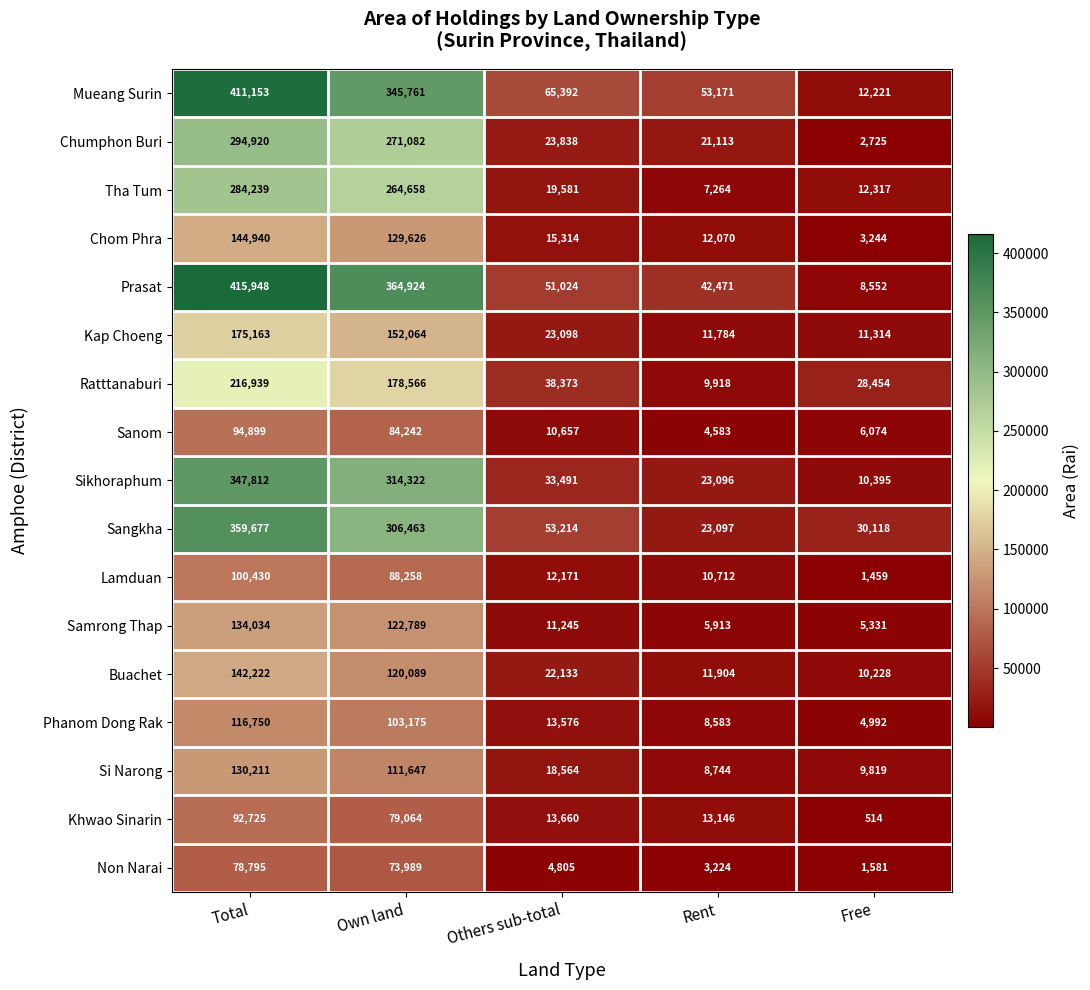

What is the difference between the Chom Phra values at Free and Own land?

126382